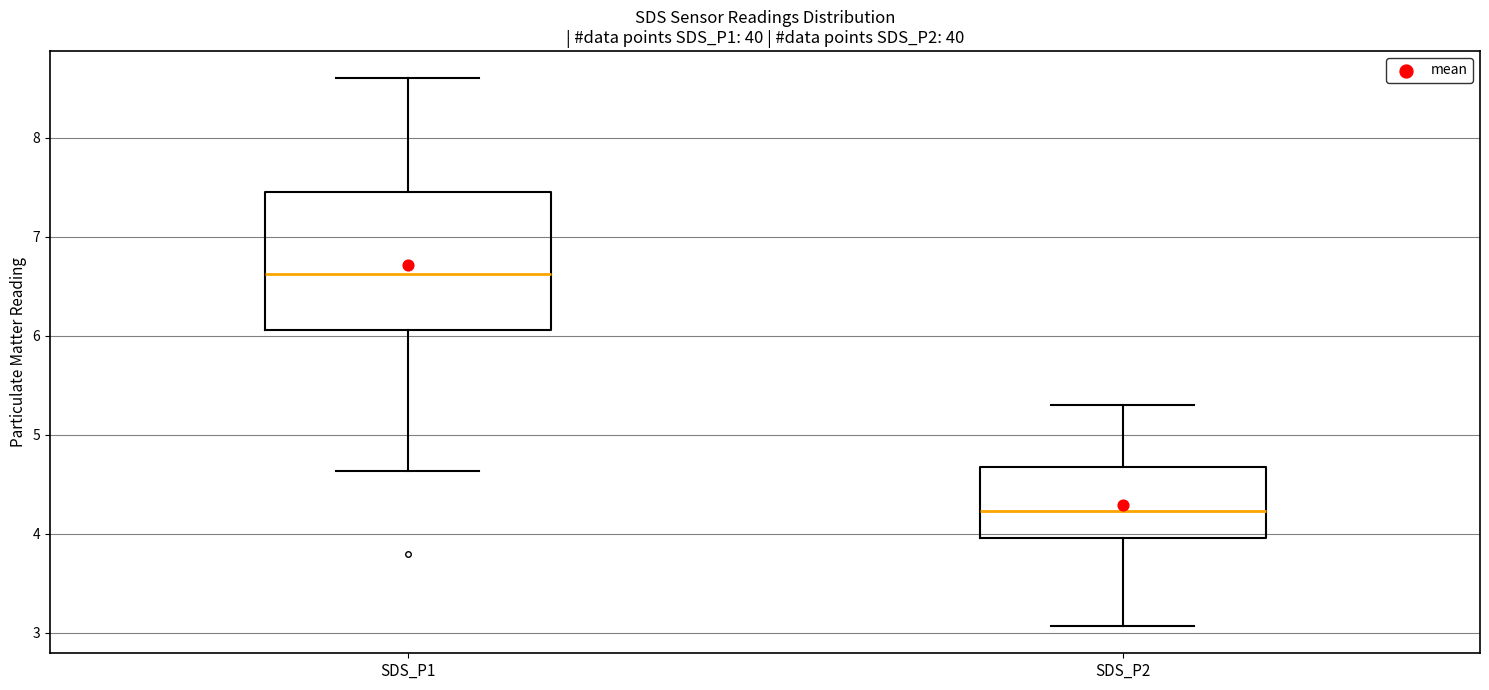

Reading left to right, transcribe this box plot: for each box, give where its median line is, the range the box spans, and where its two whiskers end, as read against the y-axis. The values are not printed on the chart, so give them approximately, as read against the axis.

SDS_P1: median 6.6, box 6.1 to 7.4, whiskers 4.6 to 8.6
SDS_P2: median 4.2, box 4.0 to 4.7, whiskers 3.1 to 5.3